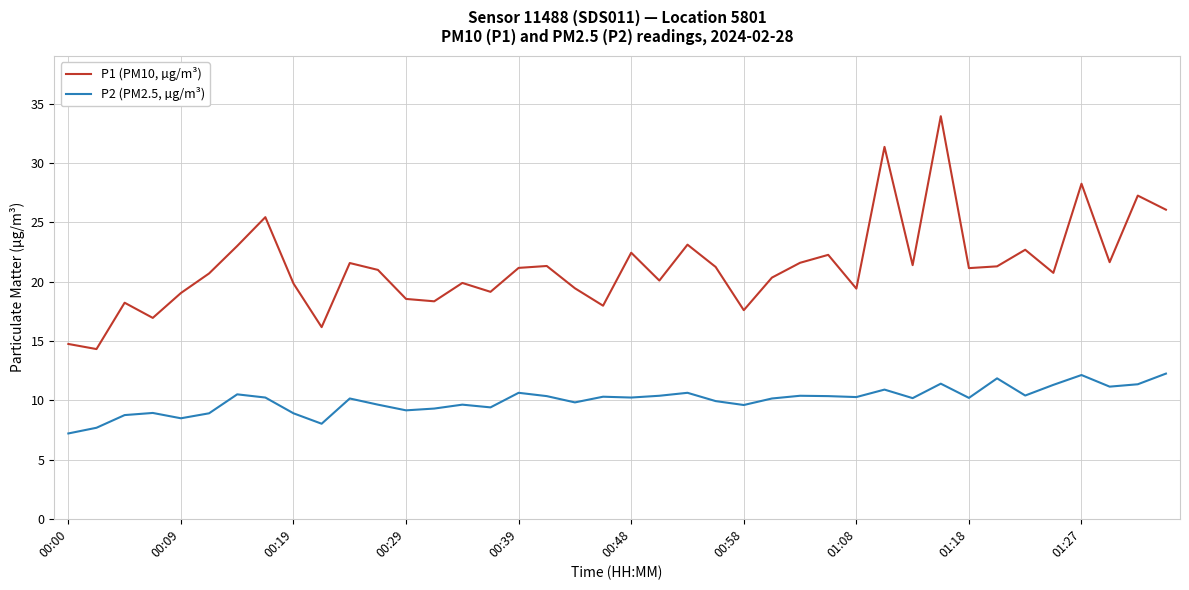

List the series in order of their overall mean, lowest first.

P2 (PM2.5, µg/m³), P1 (PM10, µg/m³)